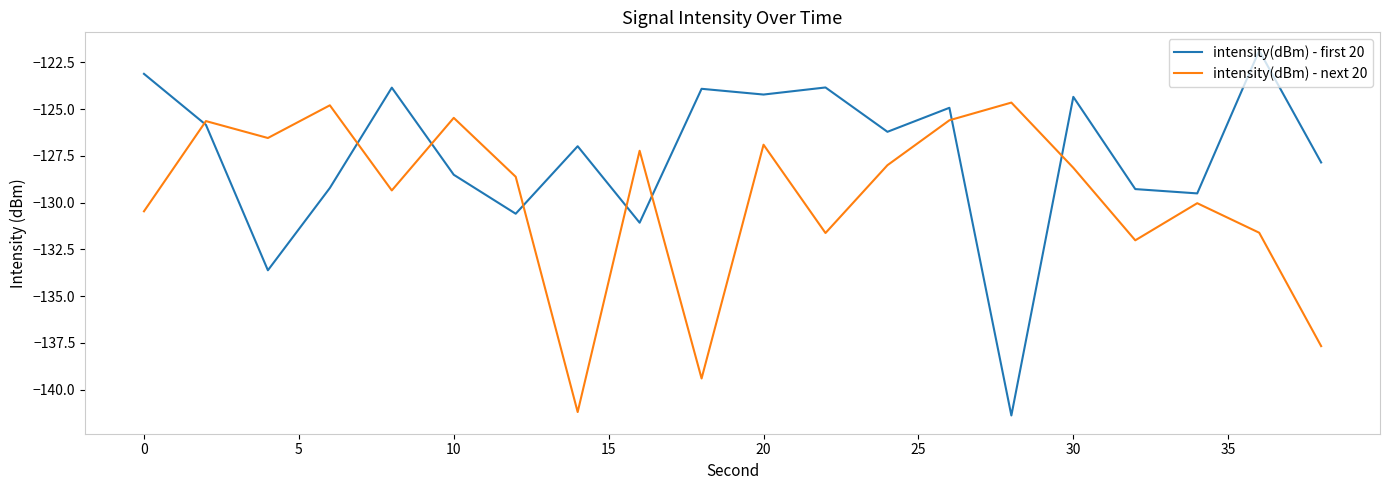

Rank the series by their average value, from highest to lowest.

intensity(dBm) - first 20, intensity(dBm) - next 20